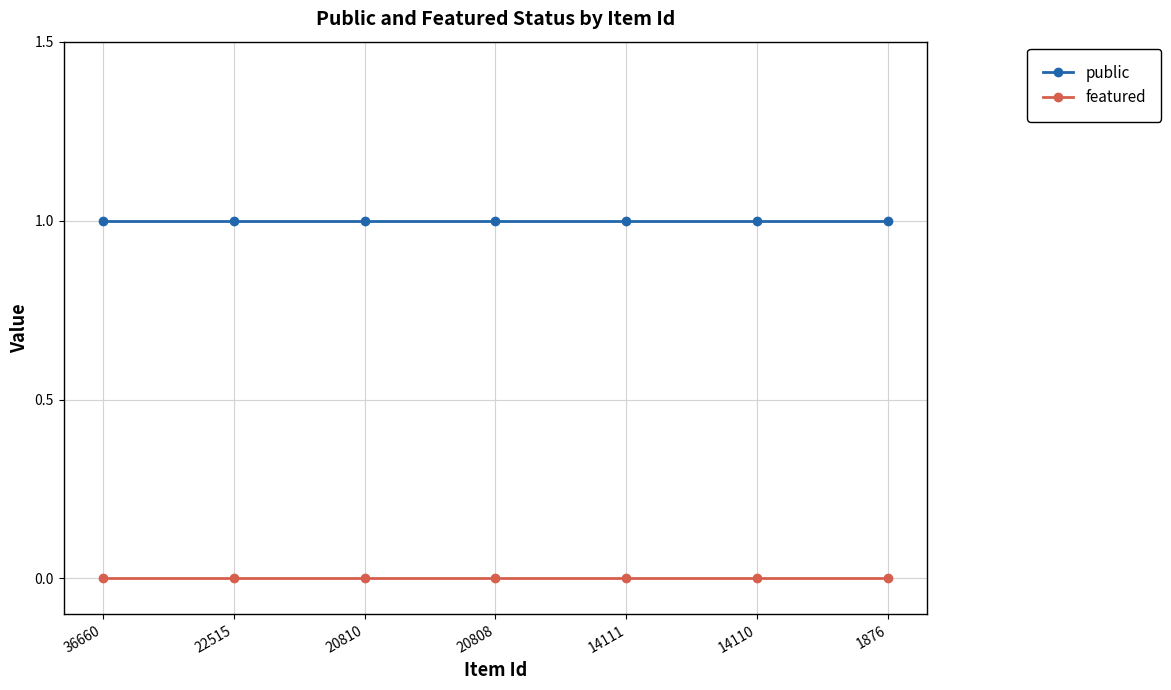

Rank the series at 22515 from lowest to highest value.

featured, public